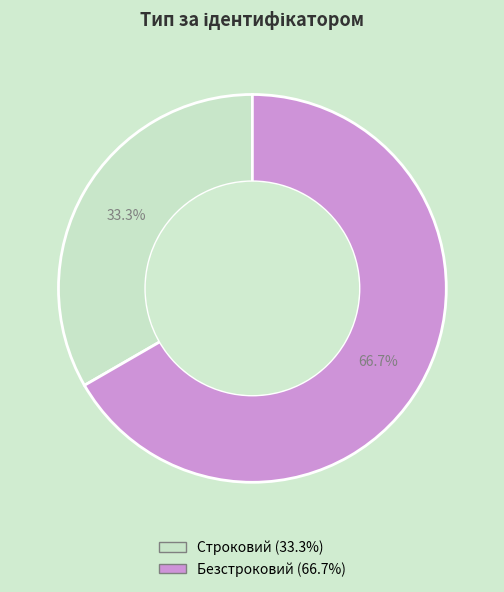

To the nearest percent, what portion does Строковий represent?

33%